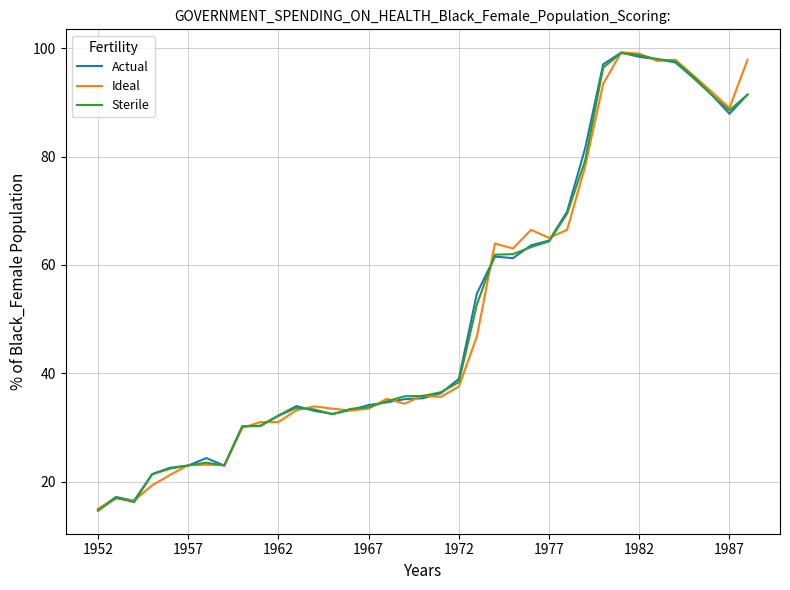

What is the smallest value displayed?

14.6